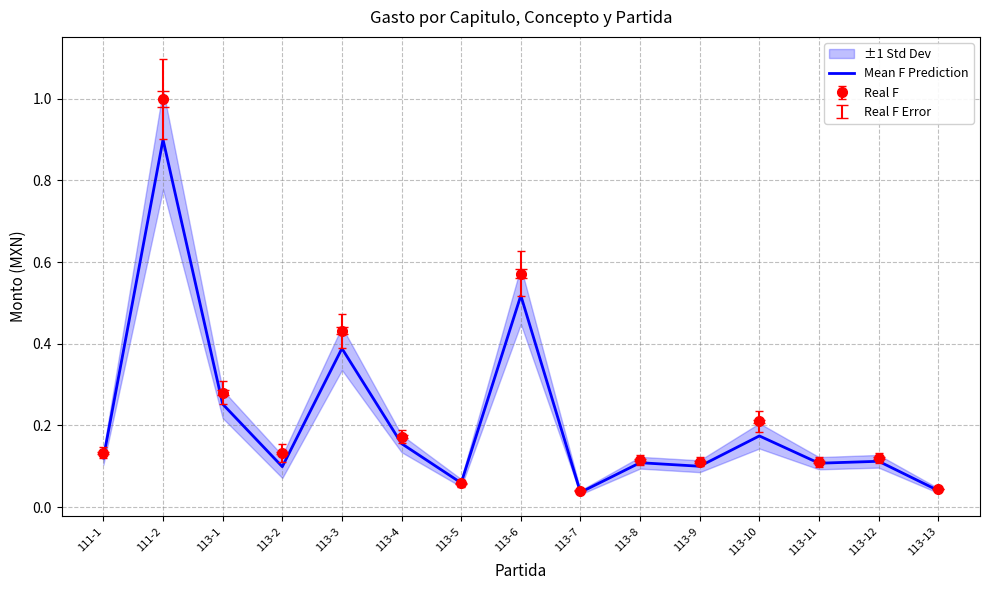

What is the difference between the maximum and minimum values?

0.9